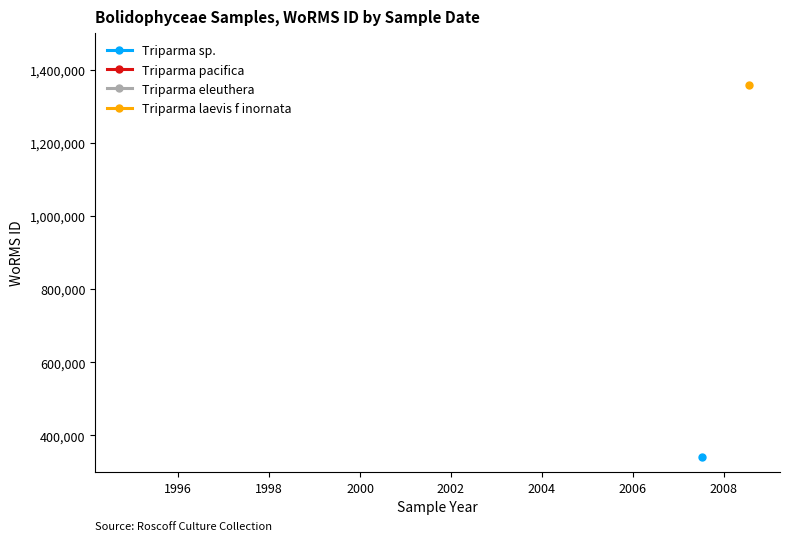

What is the maximum value for Triparma eleuthera?

1373543